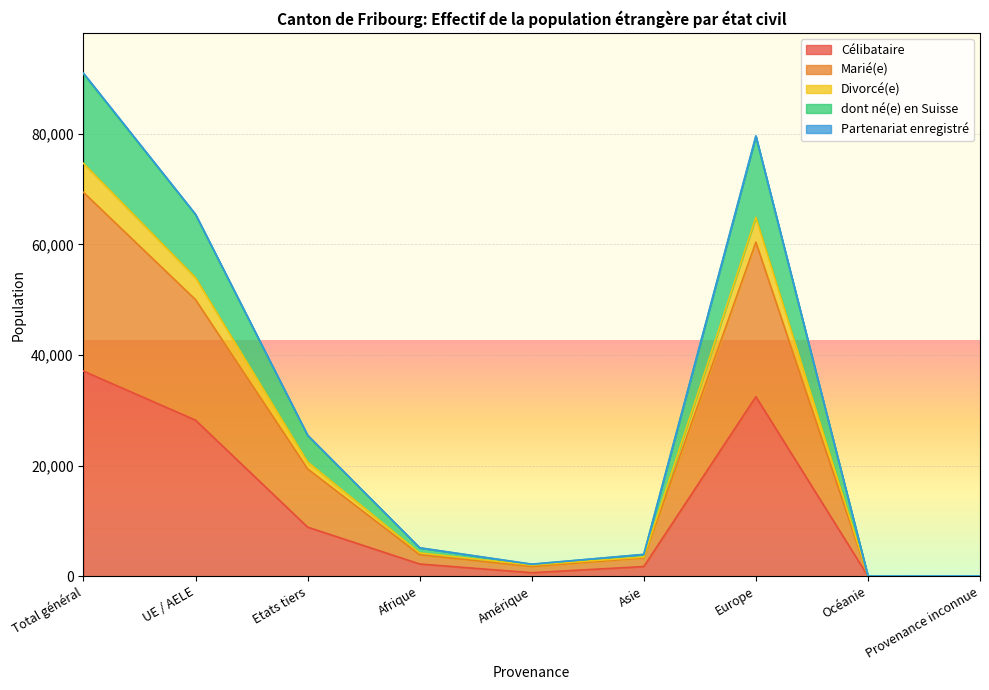

At which category is the sum across all series the highest?

Total général